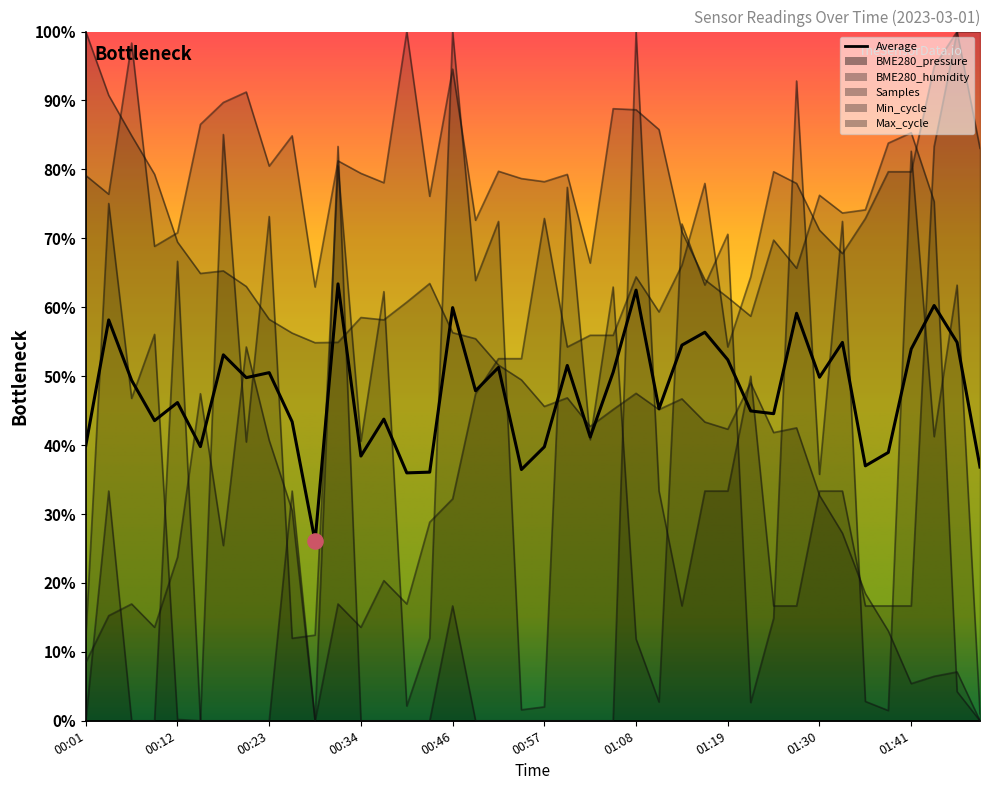

Is the value of BME280_pressure at 01:24 greater than the value of Min_cycle at 00:26?

Yes